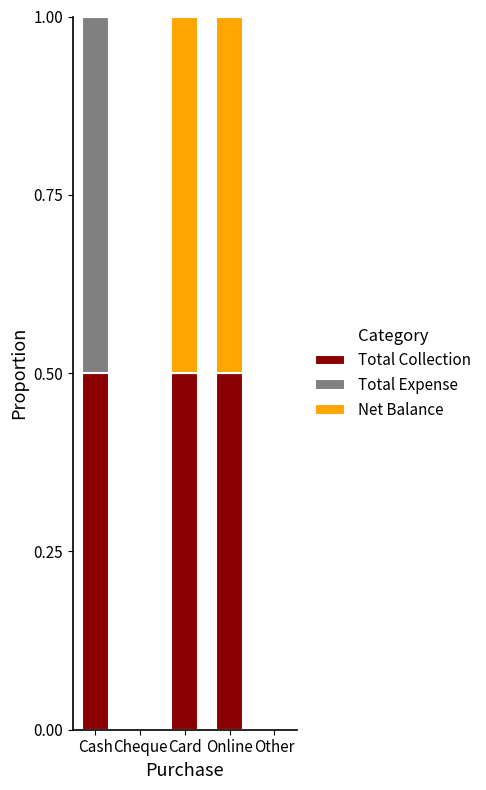

What is the total value across all series at Online?

1.0